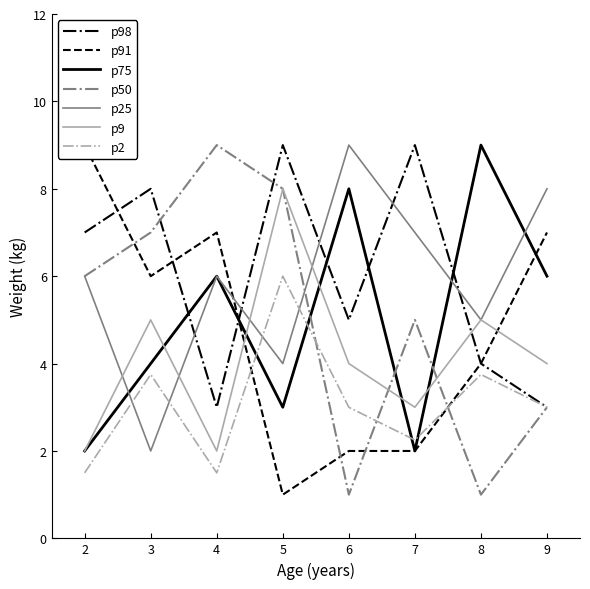

True or false: p75 has a value of 9.0 at 8.

True